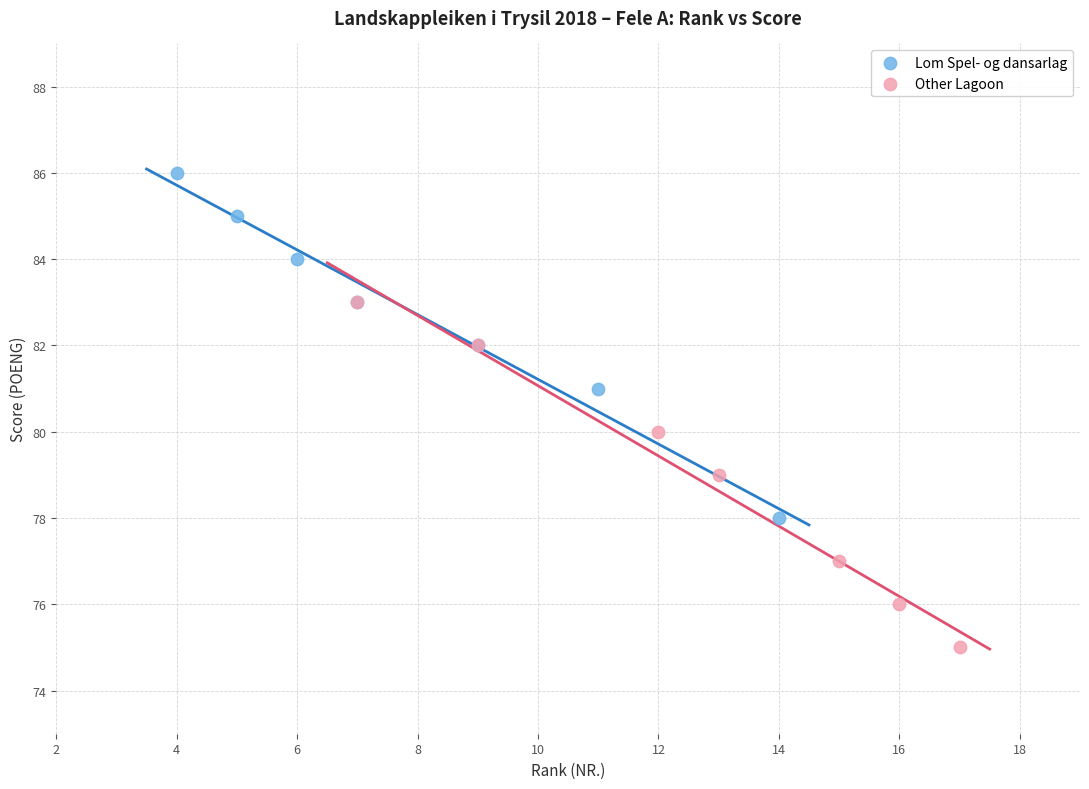

Which series reaches the minimum Y coordinate?

Other Lagoon